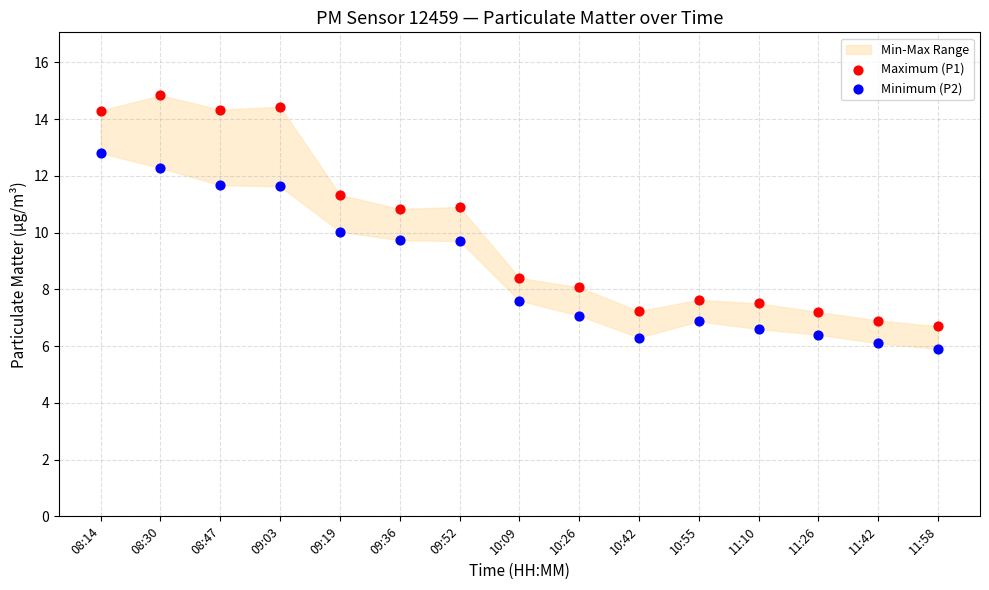

Across all data points, what is the range of Y values (max minus min)?

8.9